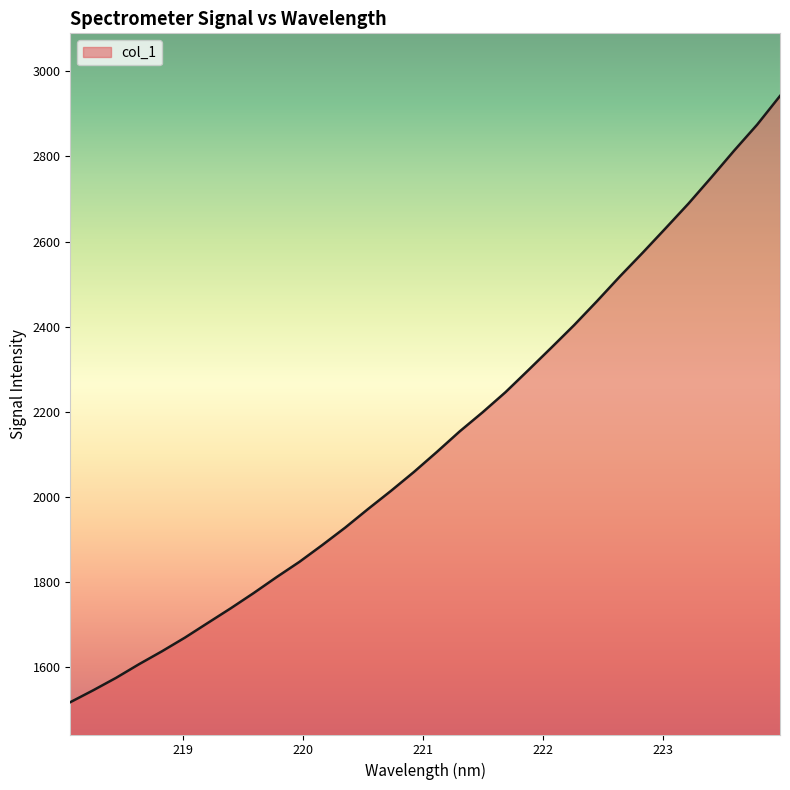

How many series are shown in this chart?

1